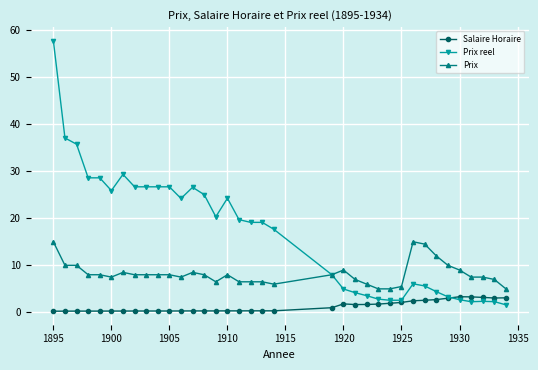

At how many categories does at least one series exceed 22?

15